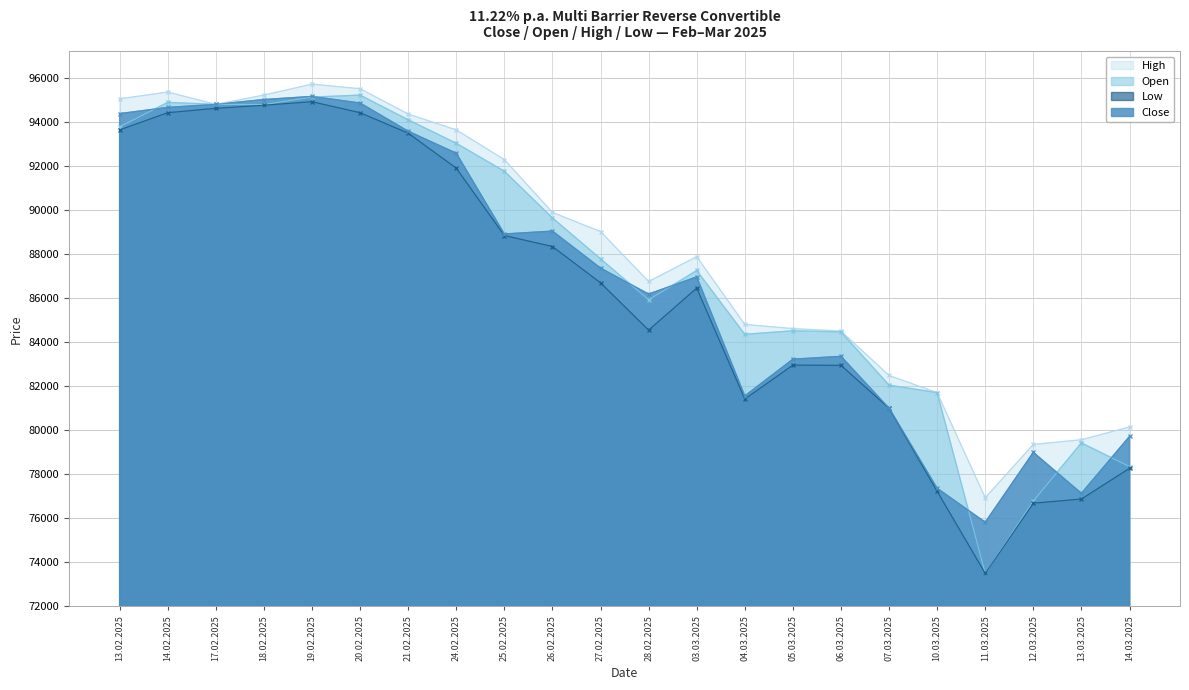

At which label does Low first exceed 86700?

13.02.2025